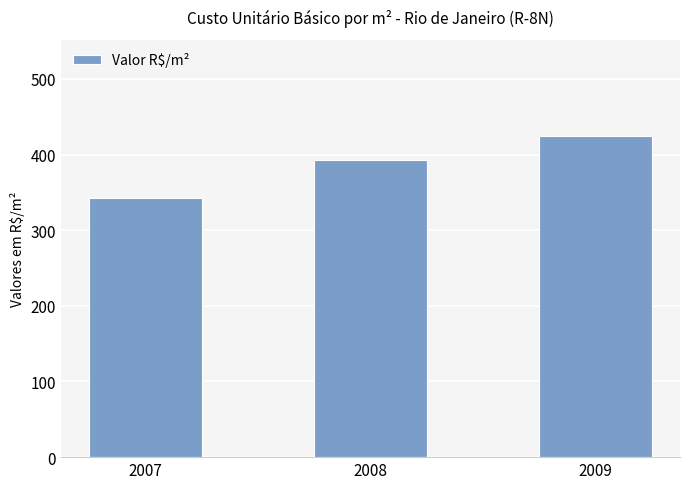

The chart shows a value of 75.8 at 2007. True or false?

False